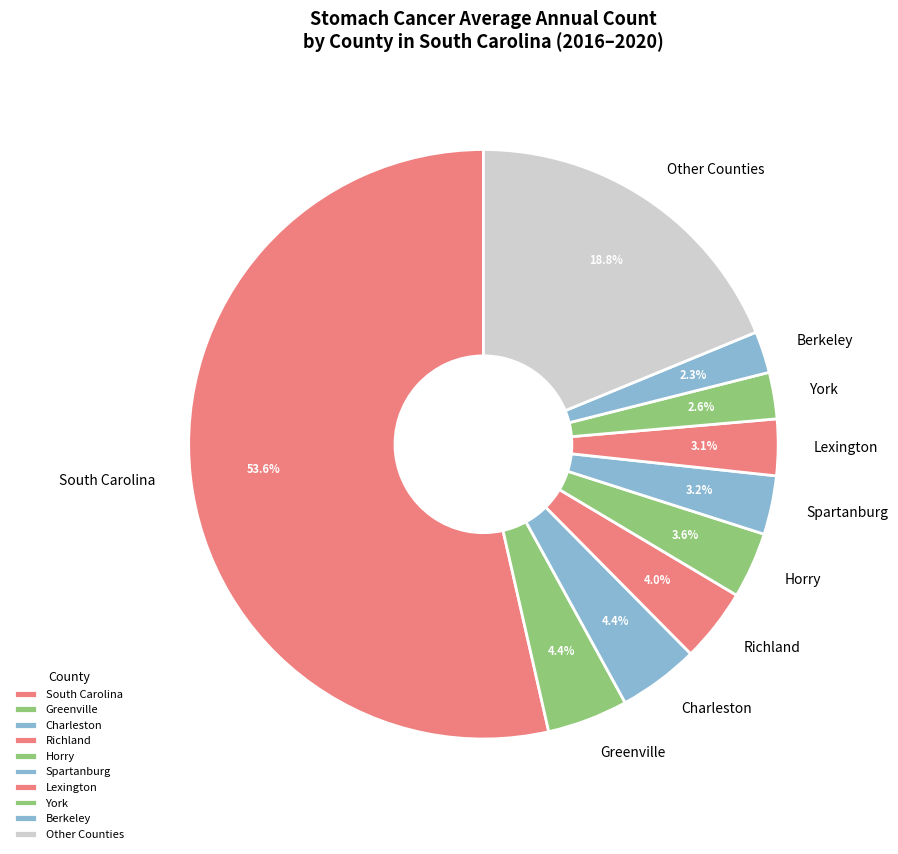

Approximately how many times larger is the value at Berkeley compared to Charleston?

0.5